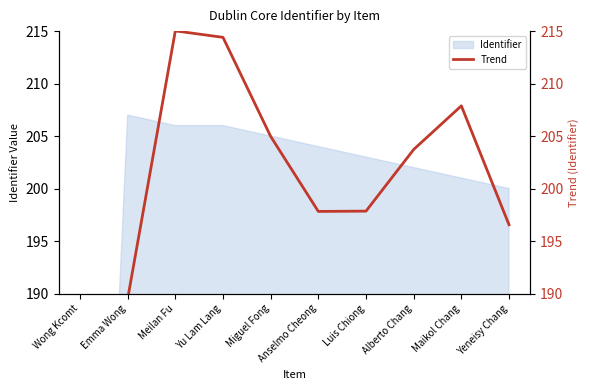

What is the sum of all values?

1942.0